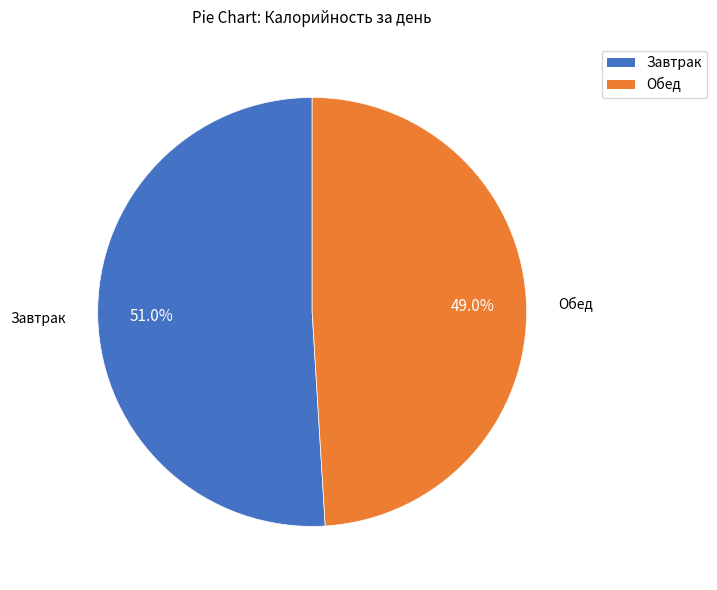

How many segments does this pie chart have?

2